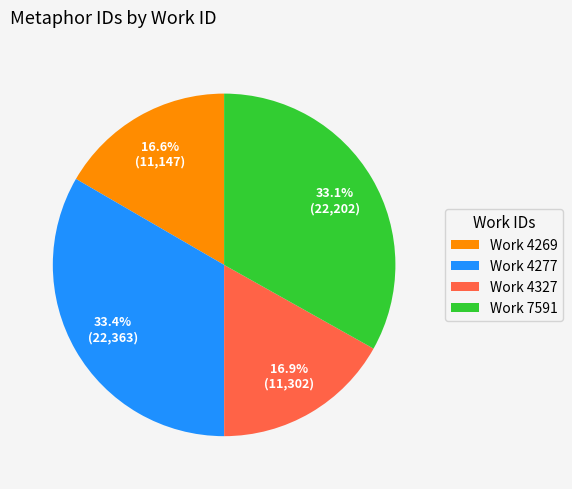

Is Work 4327 the majority of the pie?

No